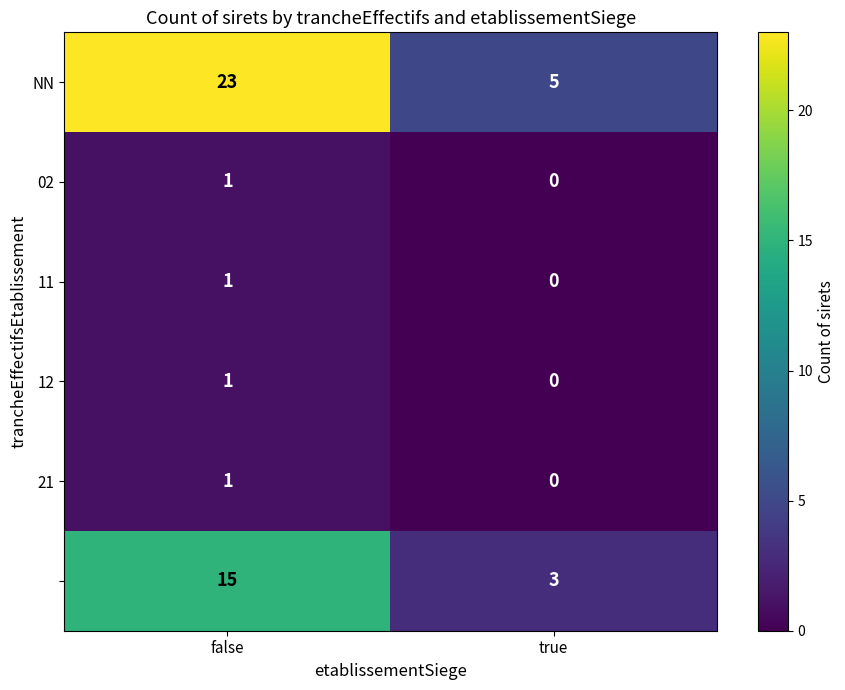

What is the spread (max minus min) of values at true?

5